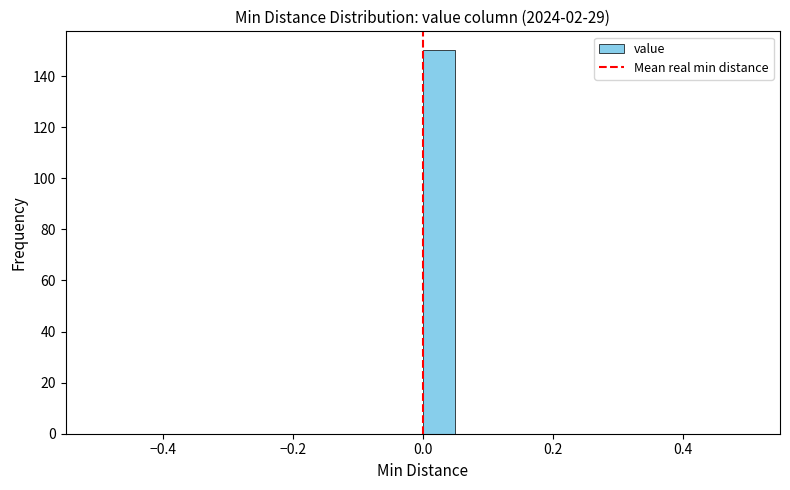

Read against the x-axis, roughly where is the centre of the tallest bar?

0.02